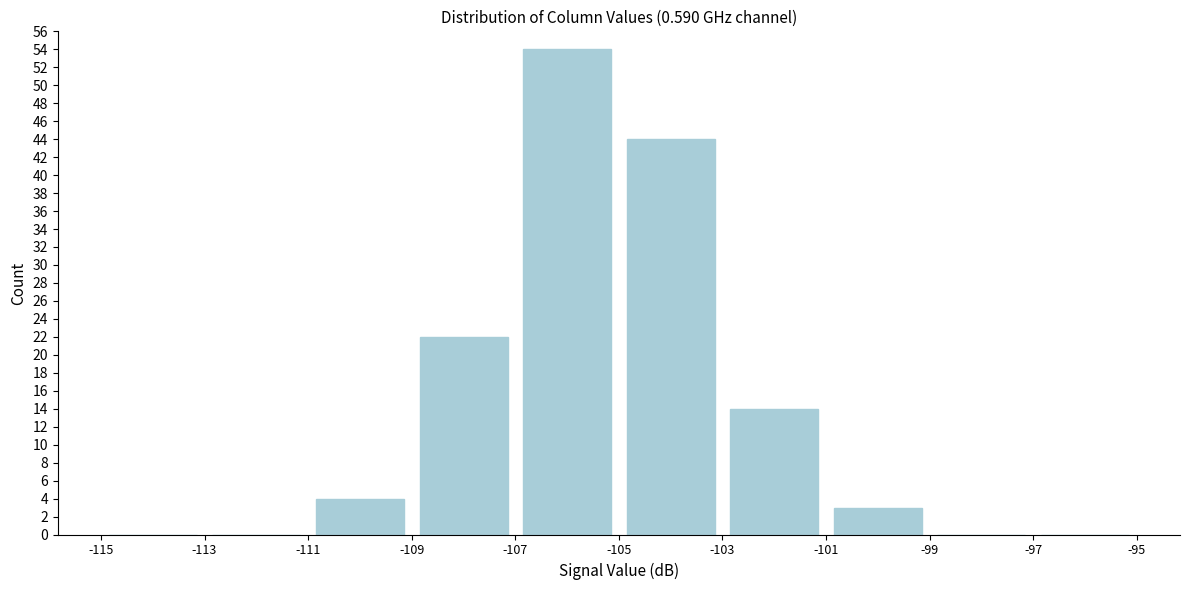

Reading left to right, transcribe this chart: for each bar, give the range it covers on the x-axis and its height. The values are not printed on the chart, so give them approximately, as read against the axis.

-115 to -113: 0
-113 to -111: 0
-111 to -109: 4
-109 to -107: 22
-107 to -105: 54
-105 to -103: 44
-103 to -101: 14
-101 to -99: 3
-99 to -97: 0
-97 to -95: 0